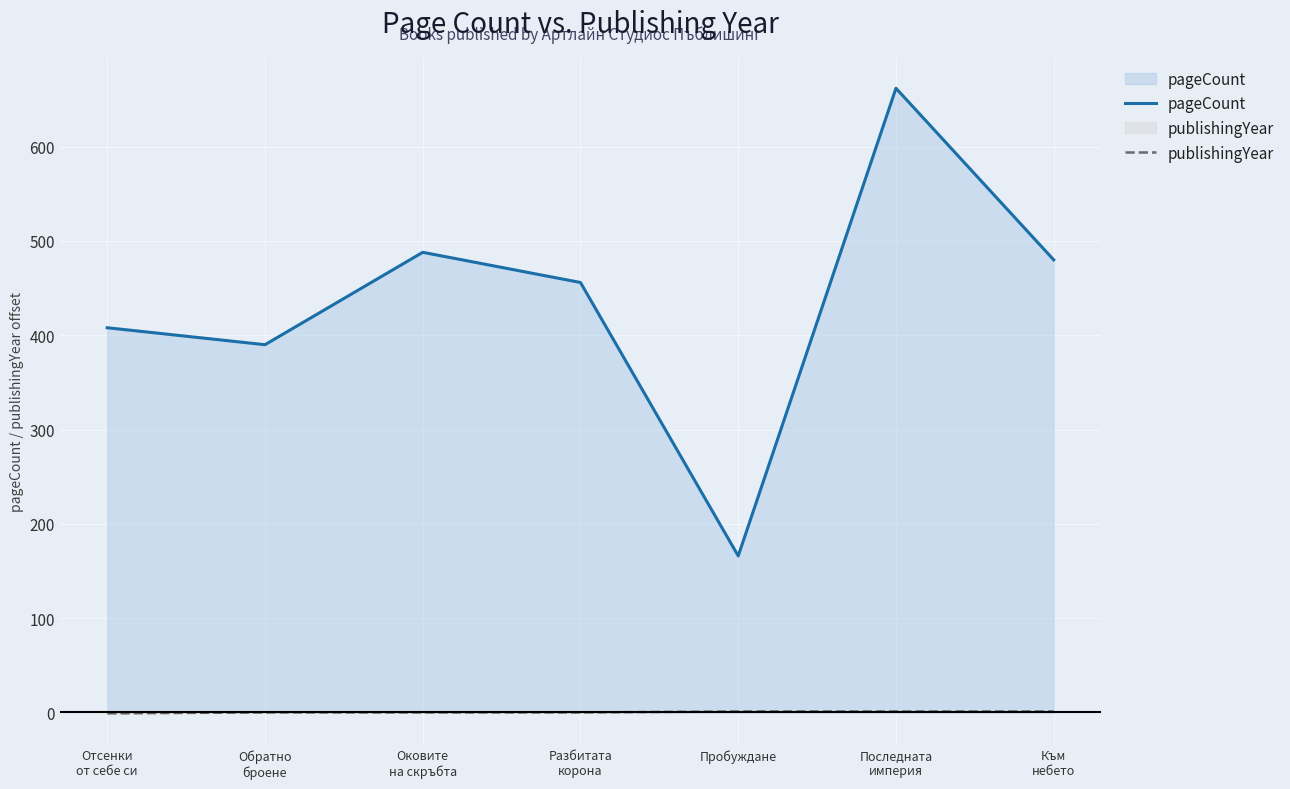

The value of publishingYear at Обратно
броене is -1. True or false?

False